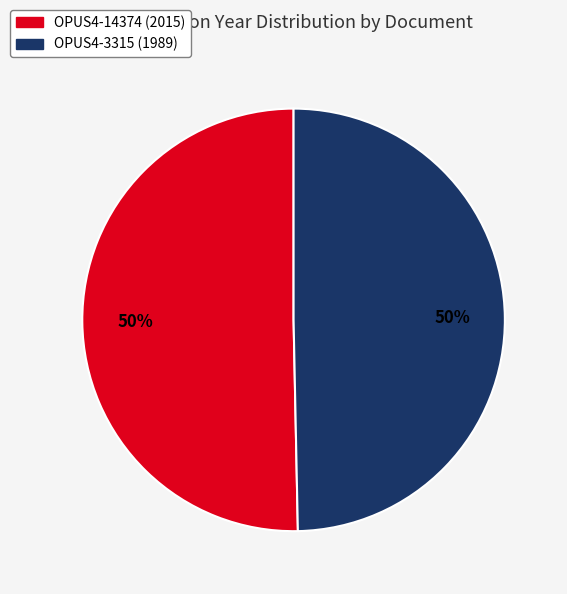

To the nearest percent, what portion does OPUS4-3315 represent?

50%